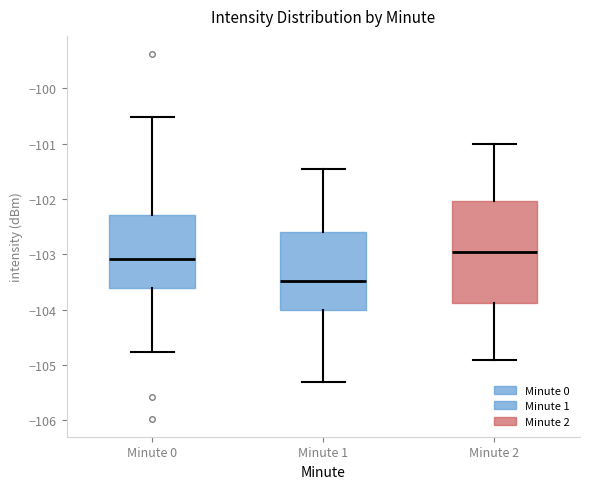

Where is the lower edge of the box for Minute 1 on the y-axis? The values are not printed on the chart, so give them approximately, as read against the axis.

-104.0